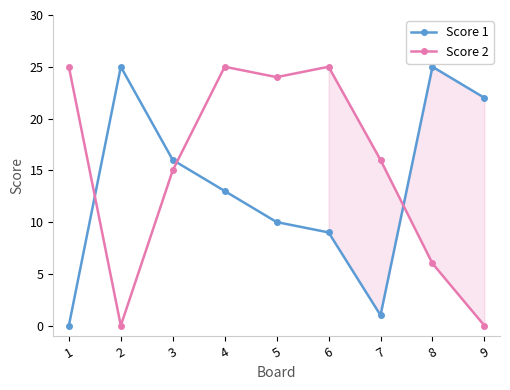

What is the greatest value displayed?

25